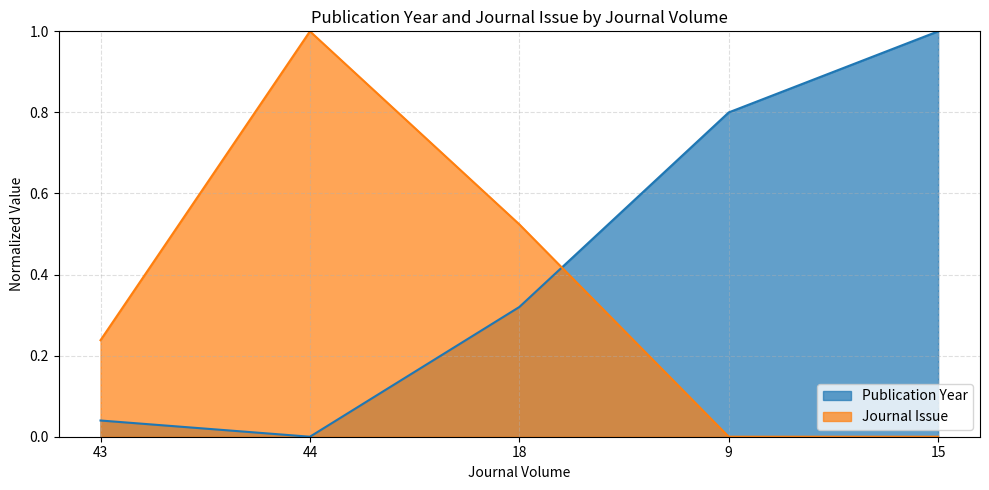

At which label does Publication Year reach its peak?

15